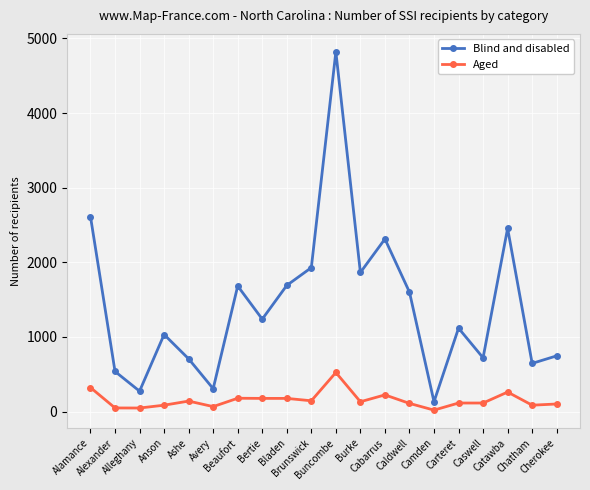

How many lines are shown in the chart?

2